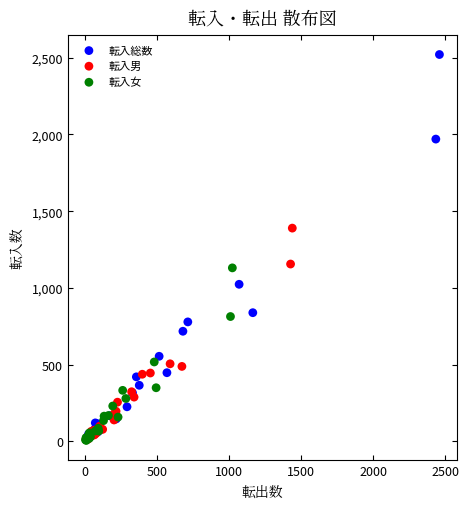

Which series reaches the maximum Y coordinate?

転入総数